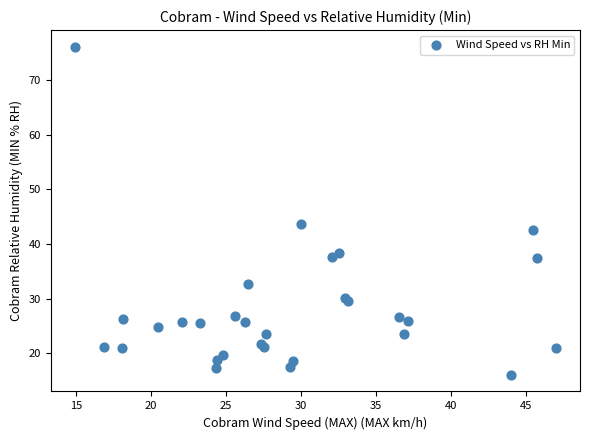

What Y value in the scatter plot is closest to 46?

43.6